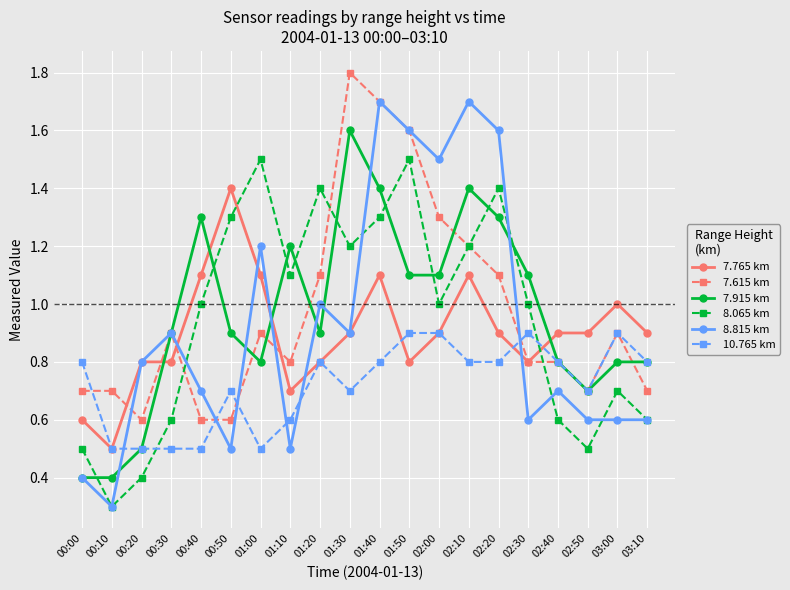

Which series changed the most between 00:00 and 03:10?

7.915 km